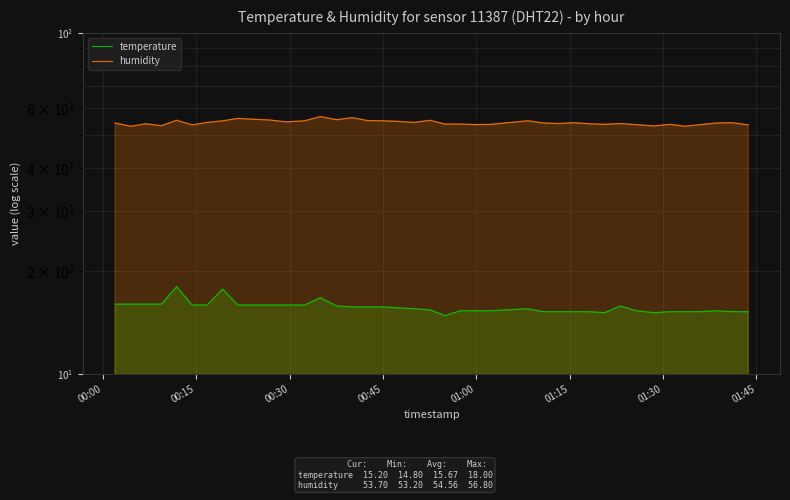

How many series are shown in this chart?

2